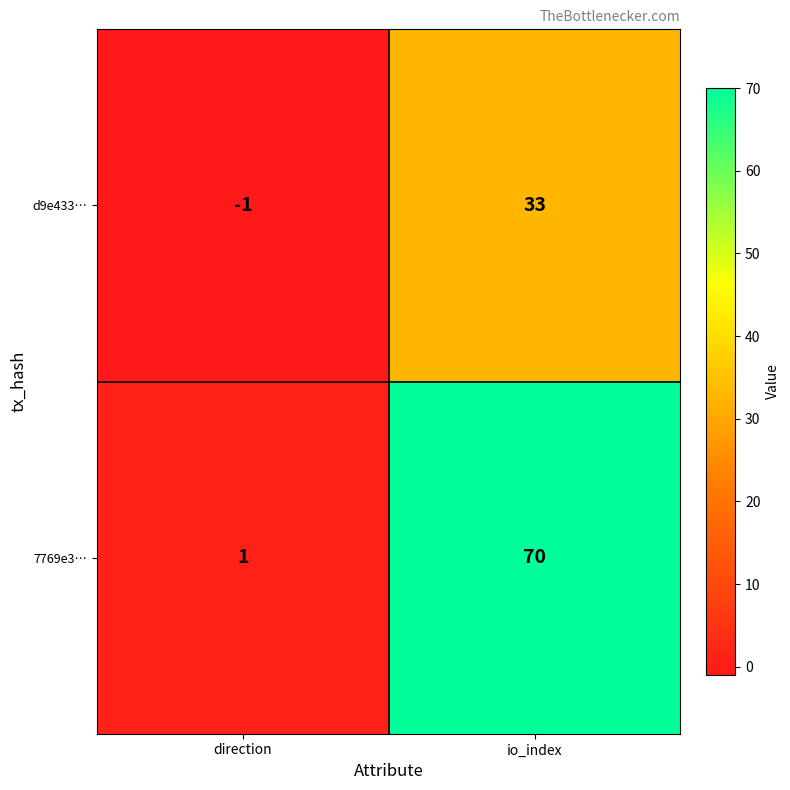

Rank the series by their average value, from highest to lowest.

7769e3…, d9e433…